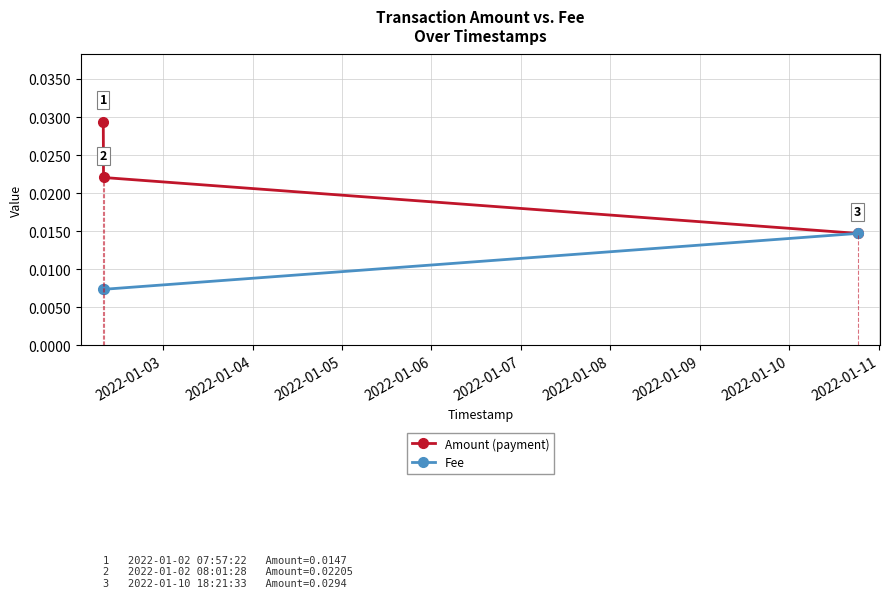

What are all the series names shown in the legend?

Amount (payment), Fee